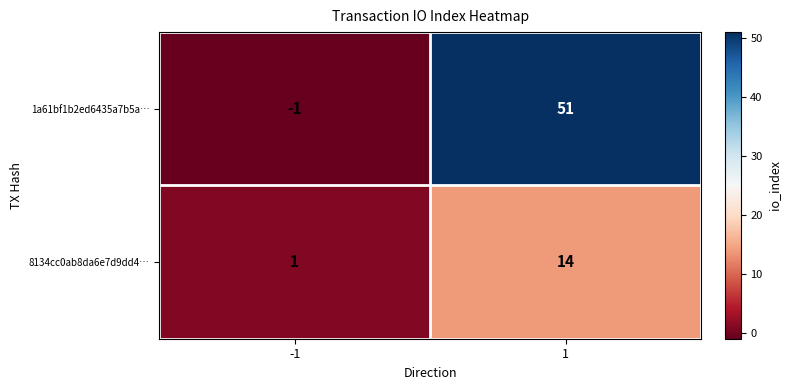

Which series has the largest total across all categories?

1a61bf1b2ed6435a7b5a…